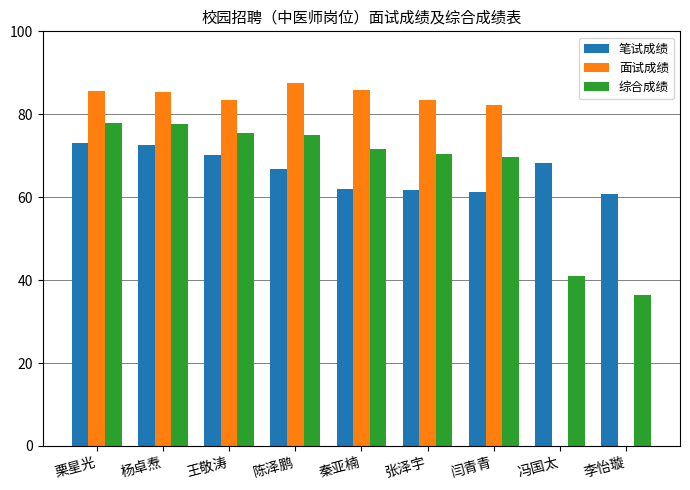

The value of 综合成绩 at 陈泽鹏 is 49.1. True or false?

False